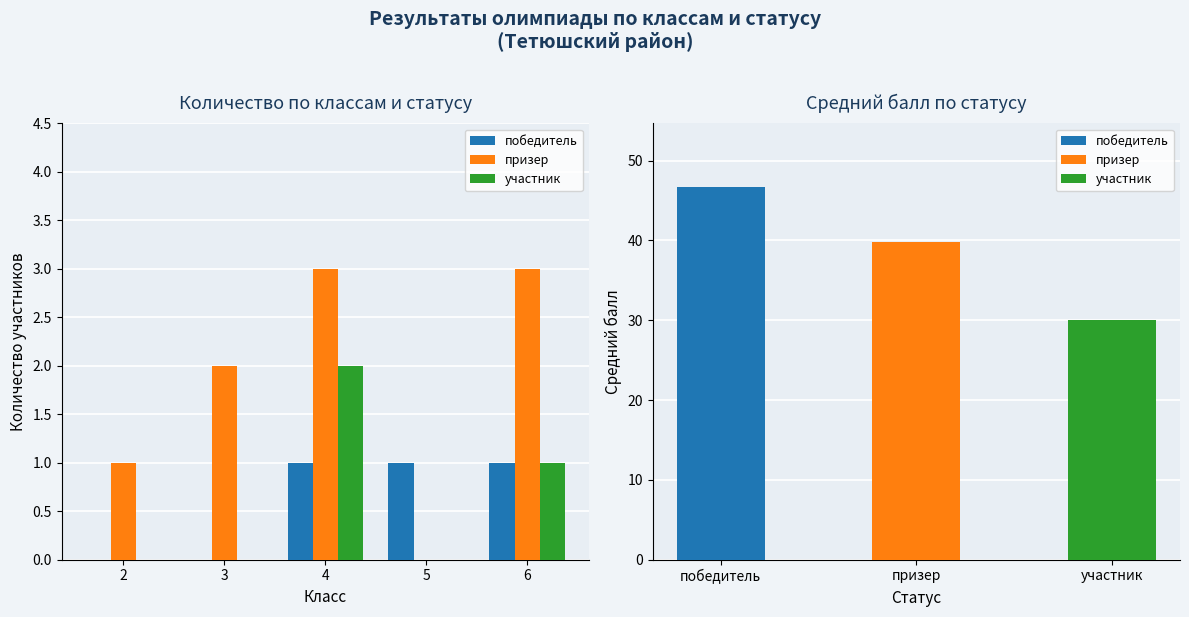

What is the value of the победитель bar at the 5th from the left?

1